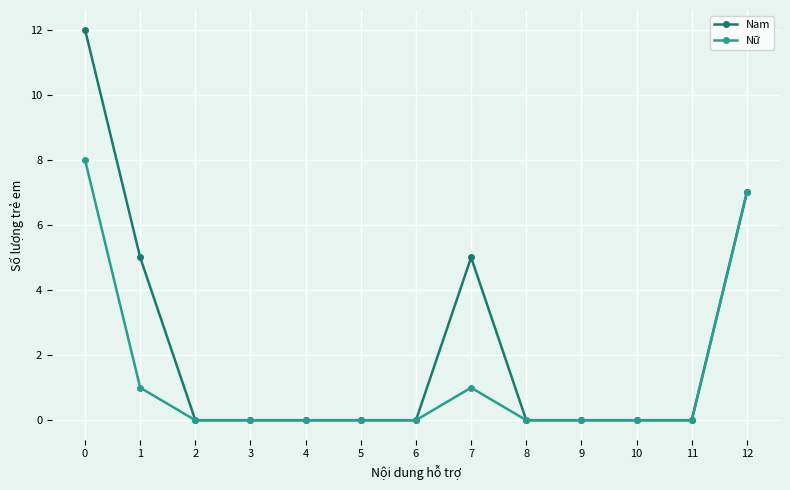

What is the sum of the Nữ values at 12 and 7?

8